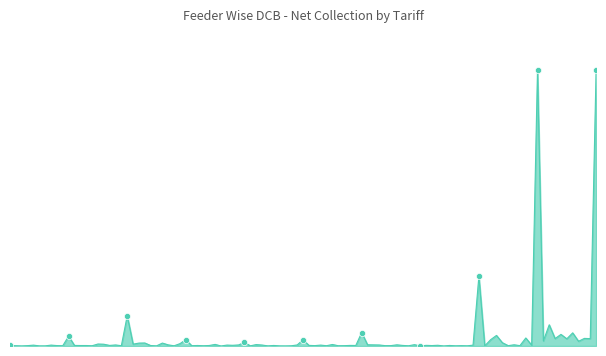

Is this an area chart (filled region under the line)?

Yes